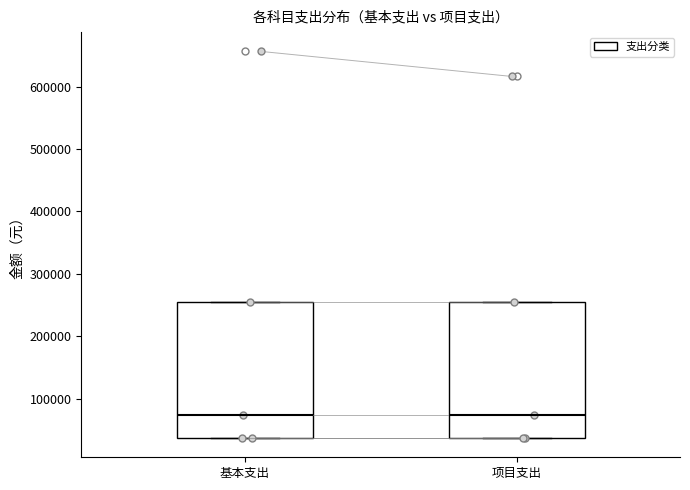

Reading left to right, transcribe this box plot: for each box, give where its median line is, the range the box spans, and where its two whiskers end, as read against the y-axis. The values are not printed on the chart, so give them approximately, as read against the axis.

基本支出: median 70000, box 40000 to 250000, whiskers 40000 to 250000
项目支出: median 70000, box 40000 to 250000, whiskers 40000 to 250000